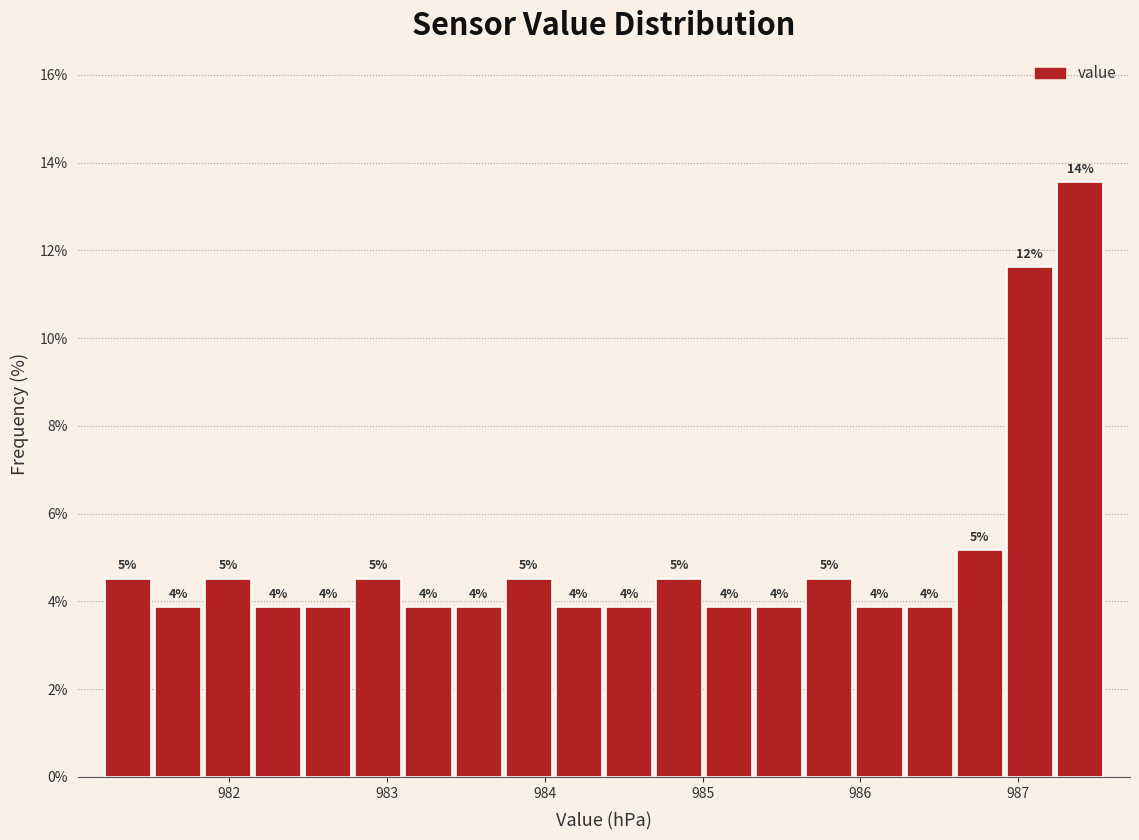

Read against the x-axis, roughly where is the centre of the tallest bar?

987.4